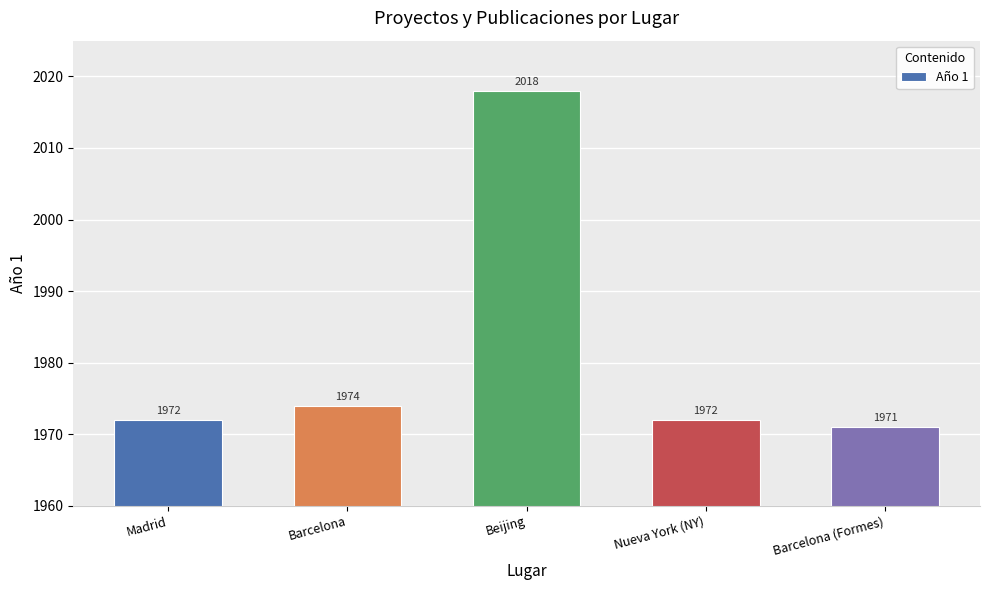

What is the approximate value at Nueva York (NY), to the nearest 10?

1970